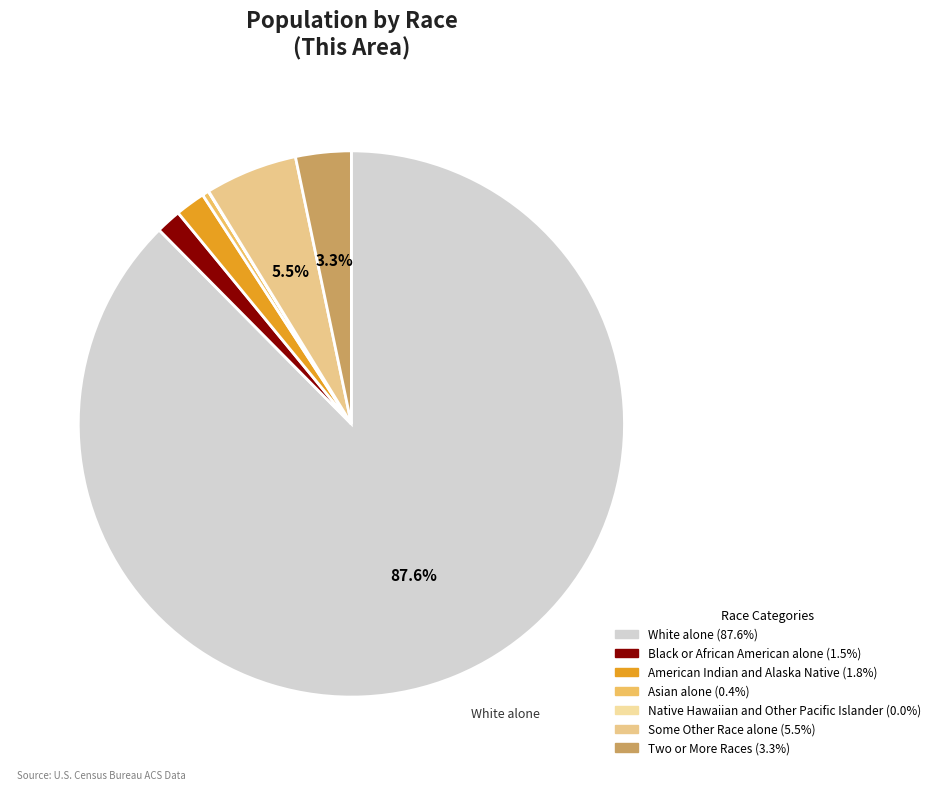

Is White alone the majority of the pie?

Yes